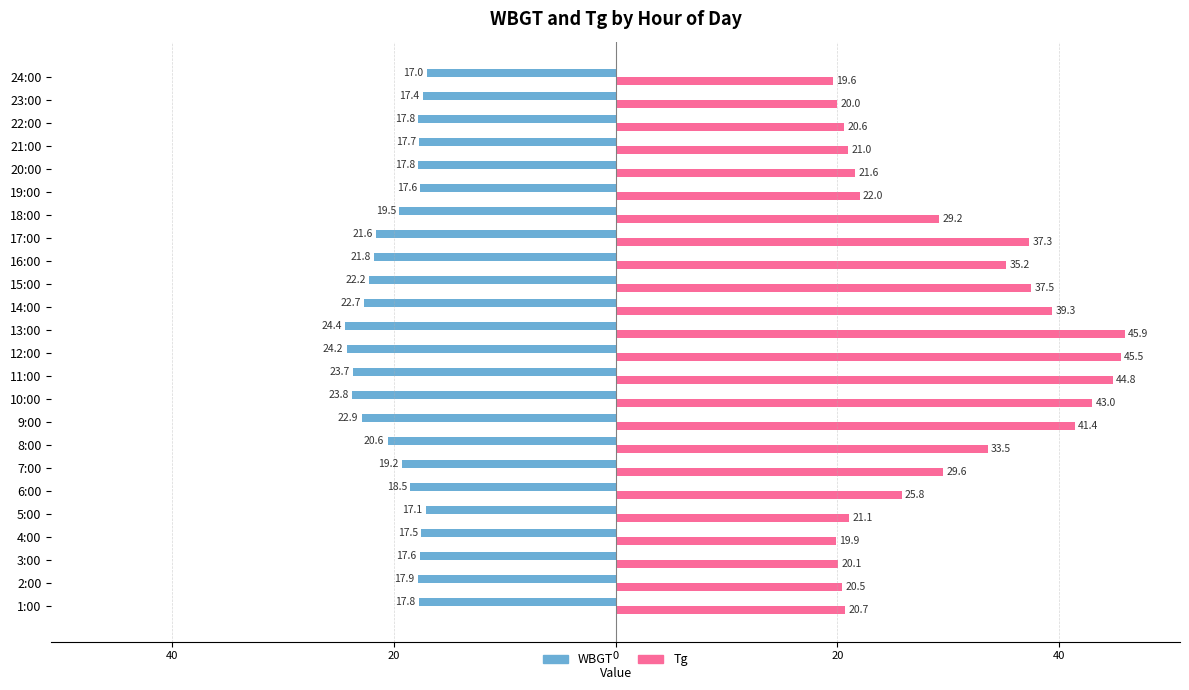

What are all the series names shown in the legend?

WBGT, Tg